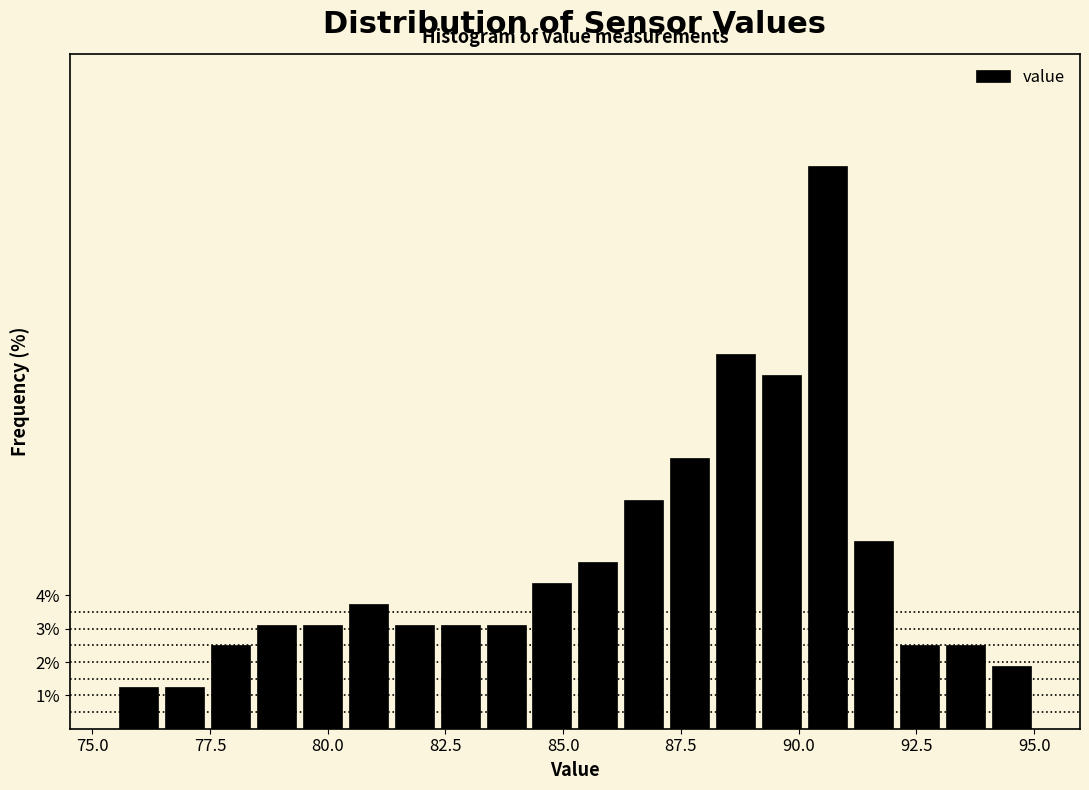

Around what value on the x-axis is the tallest bar? Give the approximate position of its centre, as read against the axis.

90.5